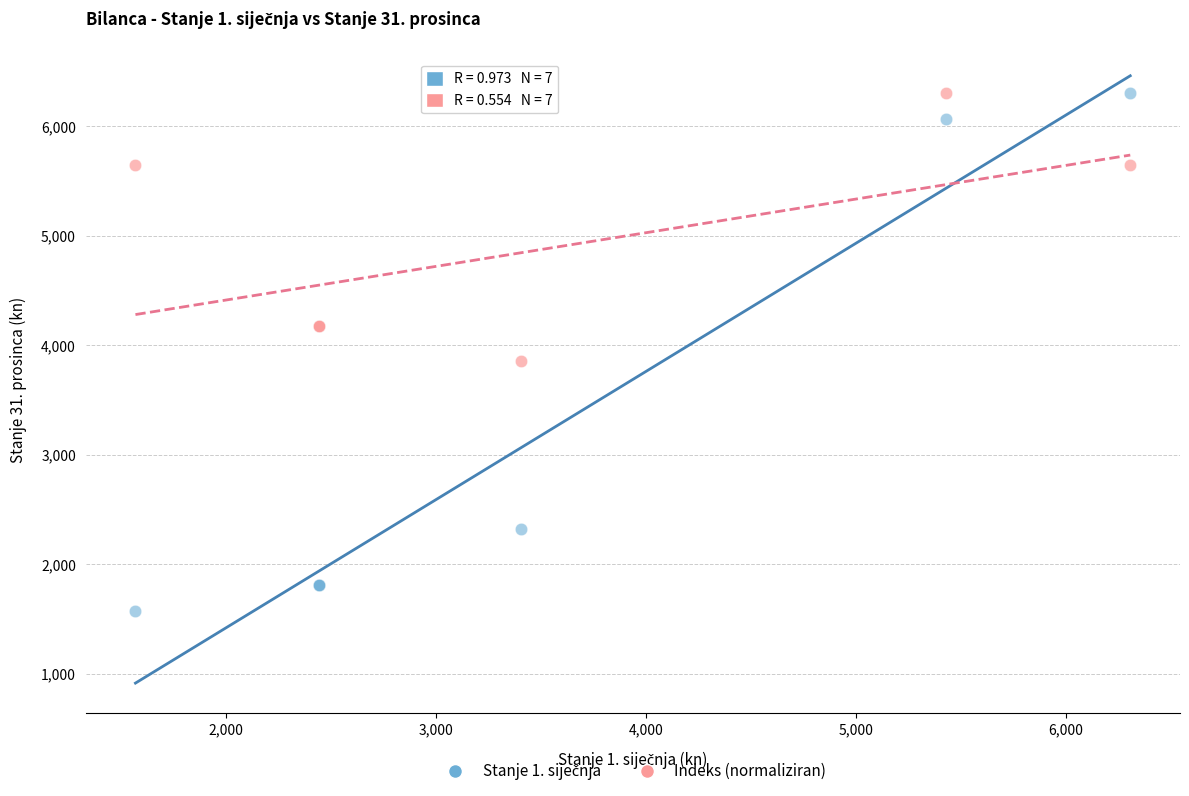

Across all series, what Y value is closest to 3937?

3854.8